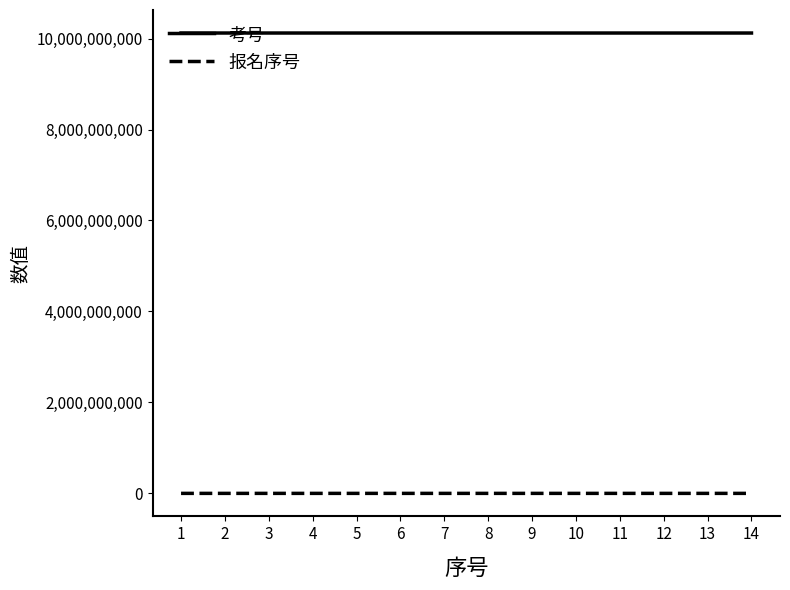

True or false: 考号 and 报名序号 cross at least once.

False